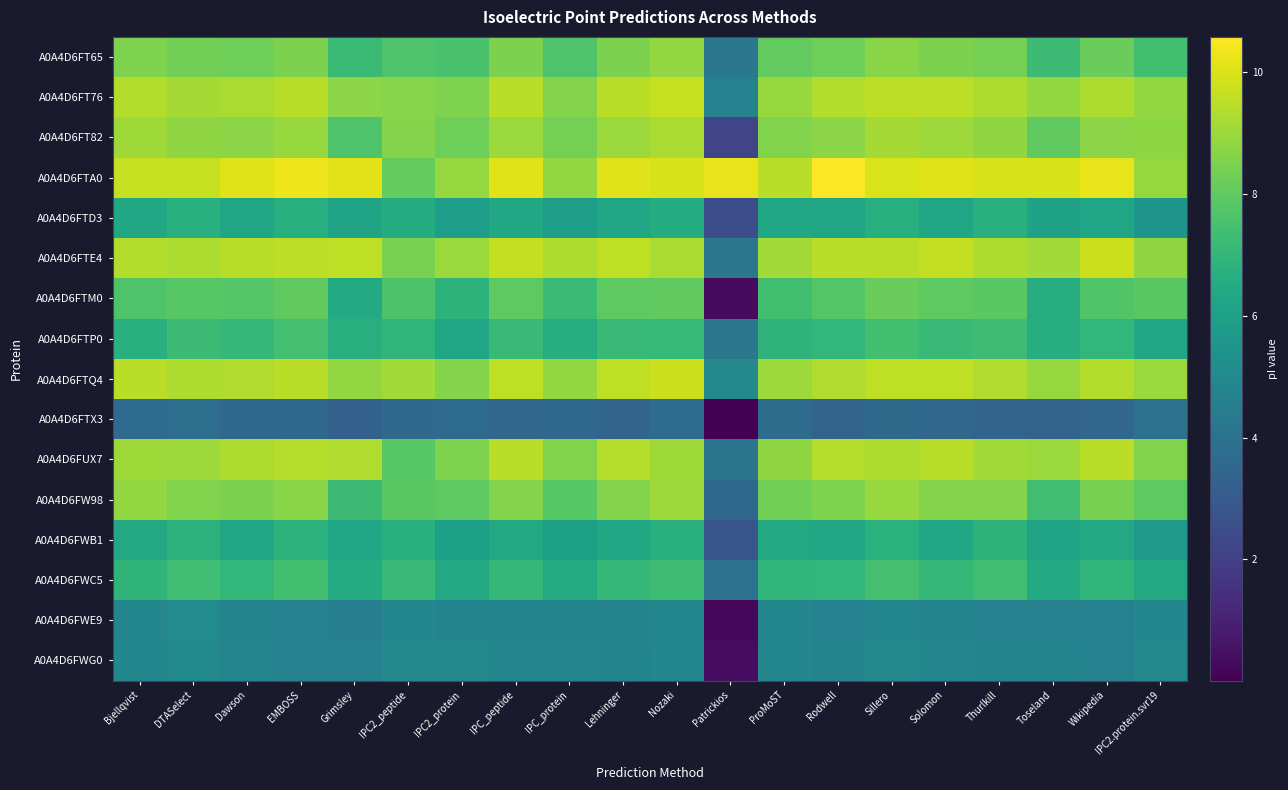

How many distinct data groups are displayed?

16